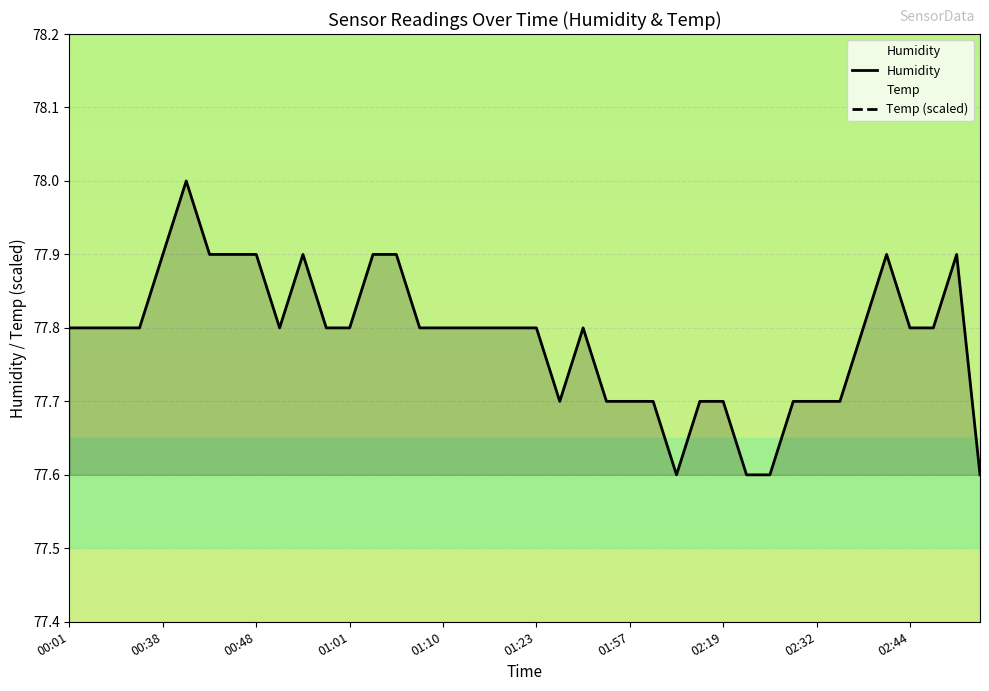

At which category does Temp (scaled) reach its first local peak?

19